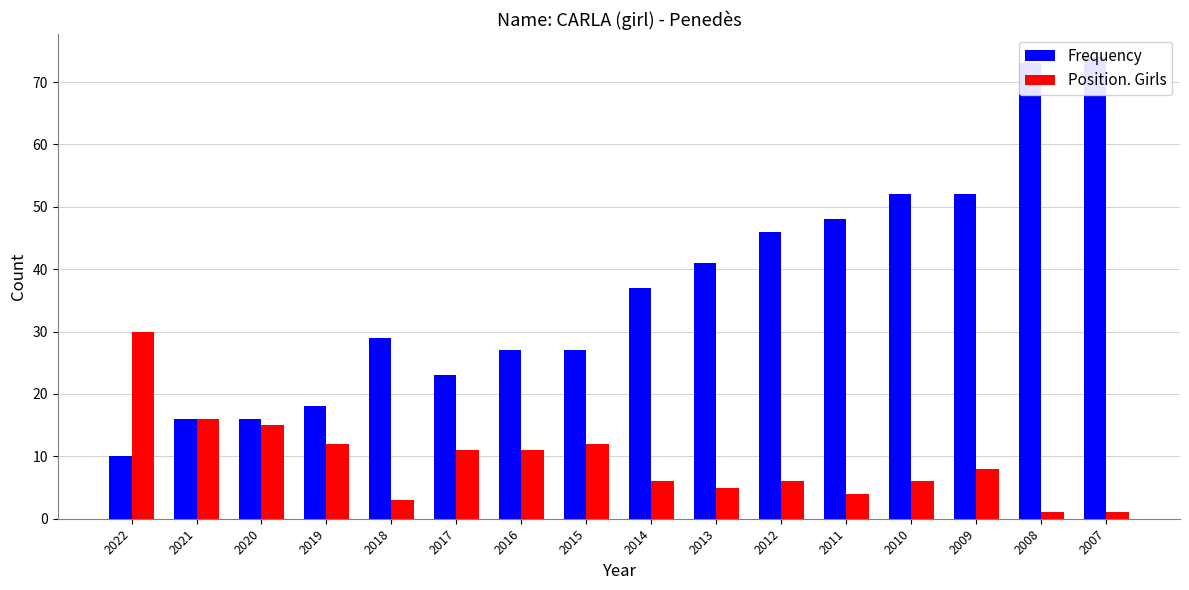

Rank the series by their average value, from lowest to highest.

Position. Girls, Frequency